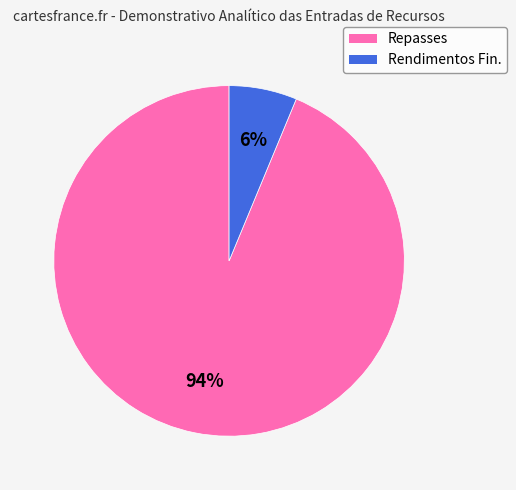

Which slice represents more than half of the pie?

Repasses